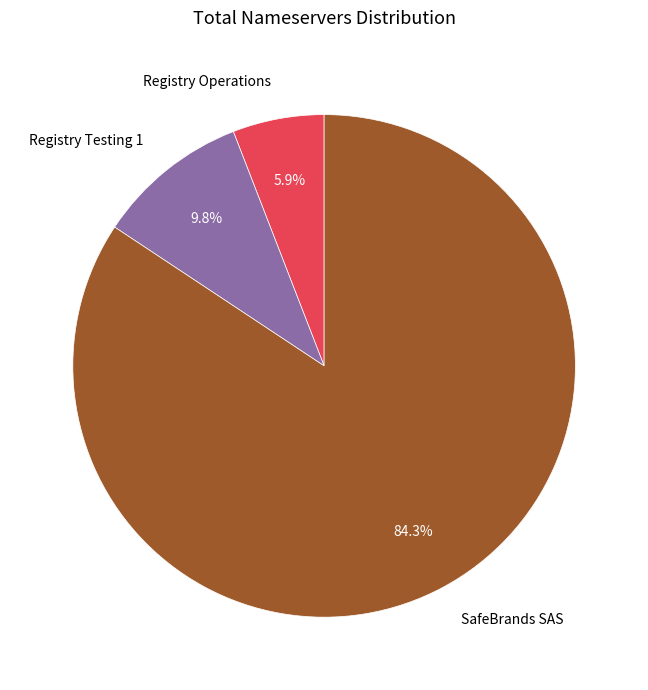

What is the ratio of the value at SafeBrands SAS to the value at Registry Operations?

14.3